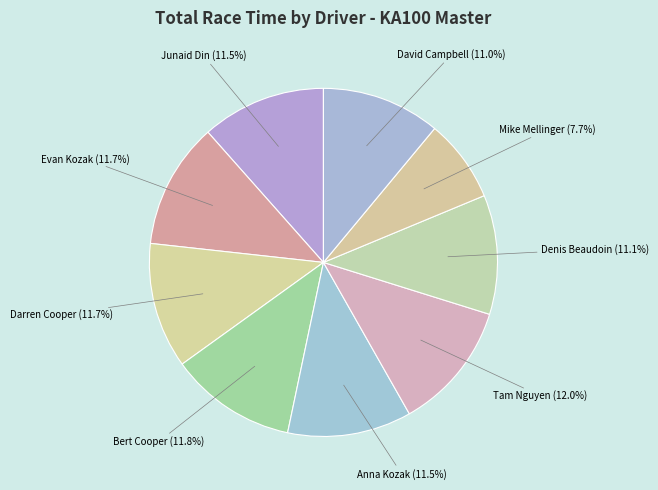

Which category has the smallest portion of the pie?

Mike Mellinger